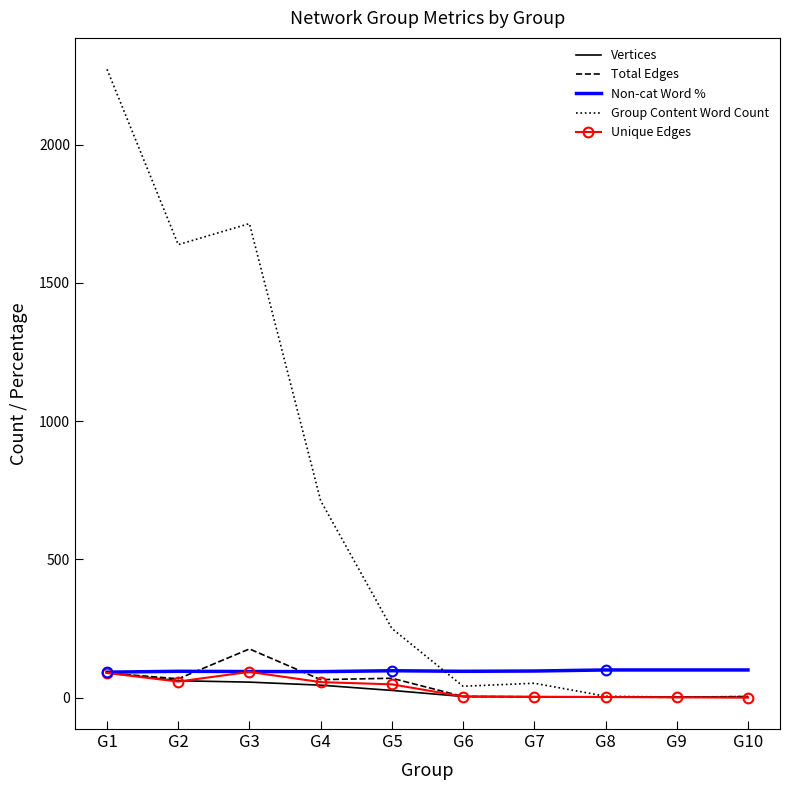

What is the greatest value displayed?

2272.0